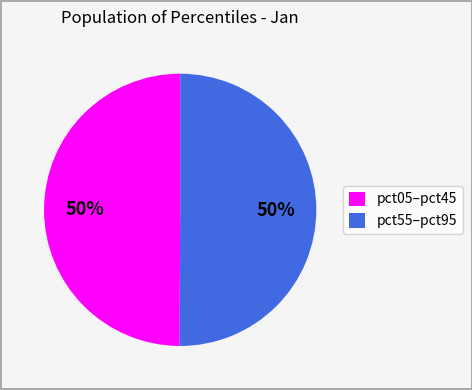

Is the sum of pct05–pct45 and pct55–pct95 greater than half?

Yes